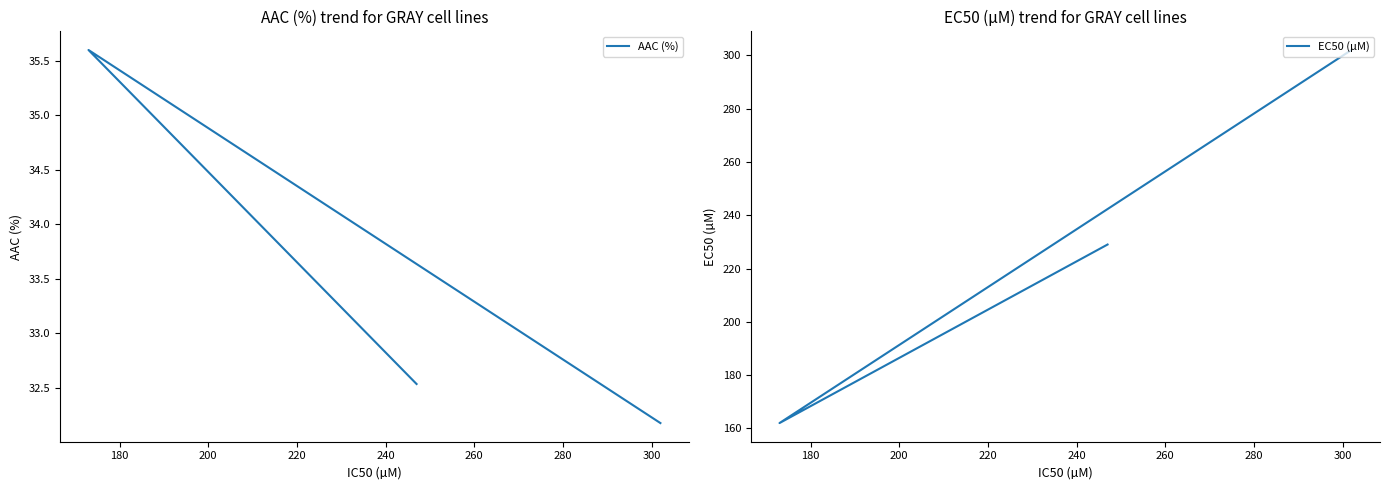

Reading right to left, what are all the values shown in this chart?

AAC (%): 32.2	35.6	32.5
EC50 (µM): 302.0	162.0	229.0